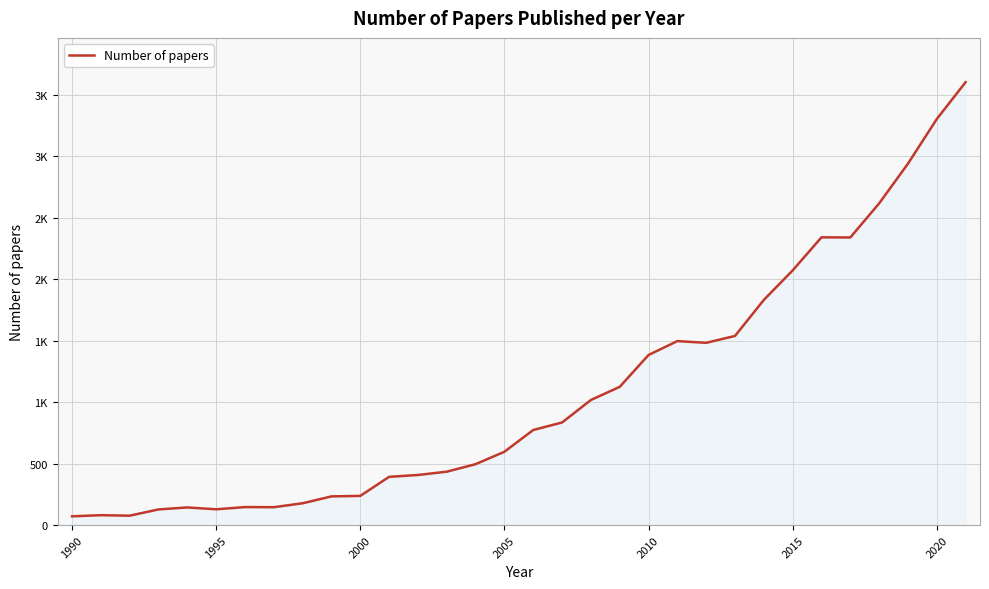

Does the chart have visible grid lines?

Yes